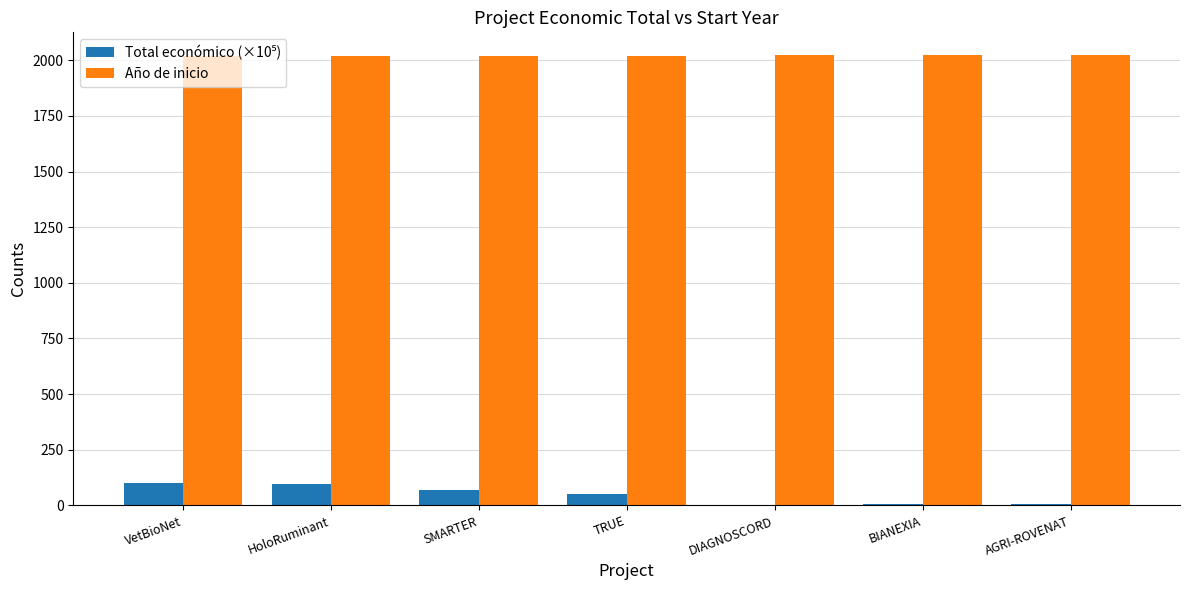

Is it true that Año de inicio equals 2017.0 at VetBioNet?

True